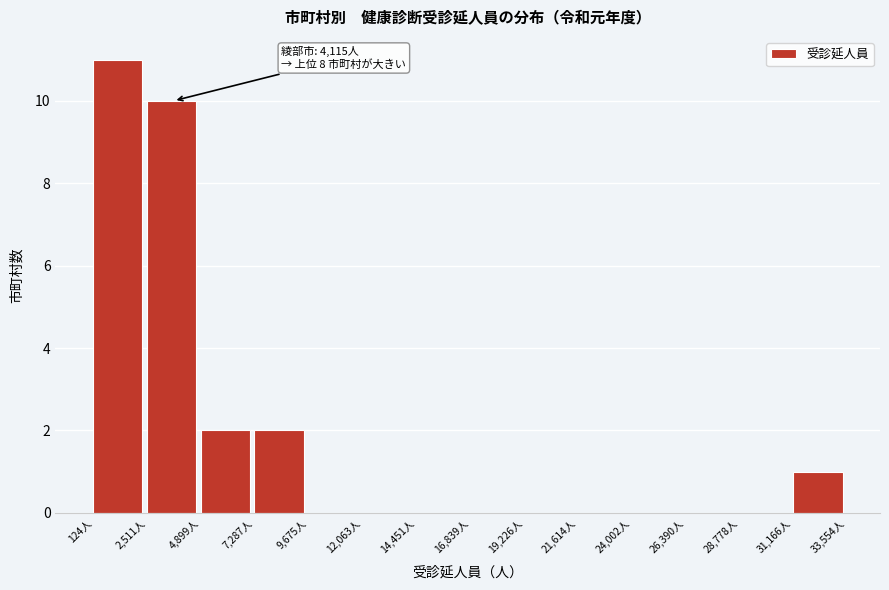

Which range on the x-axis has the tallest bar?

0 to 2500